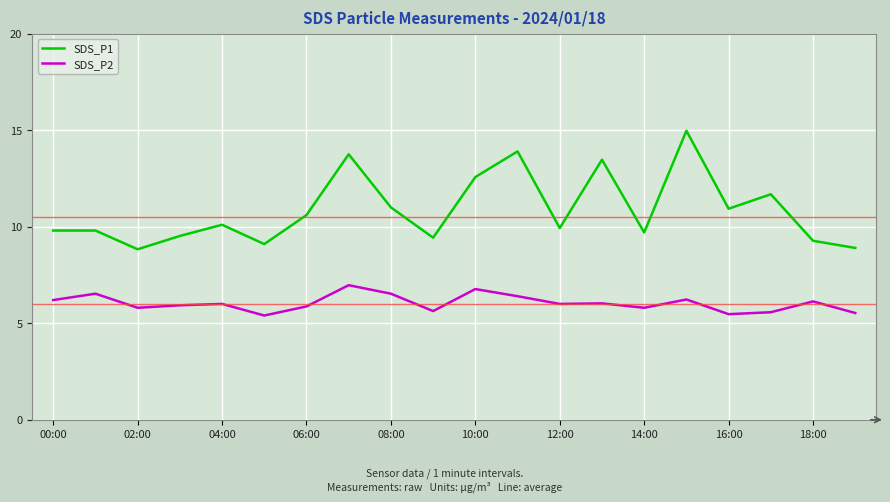

Count the number of data series in this chart.

2